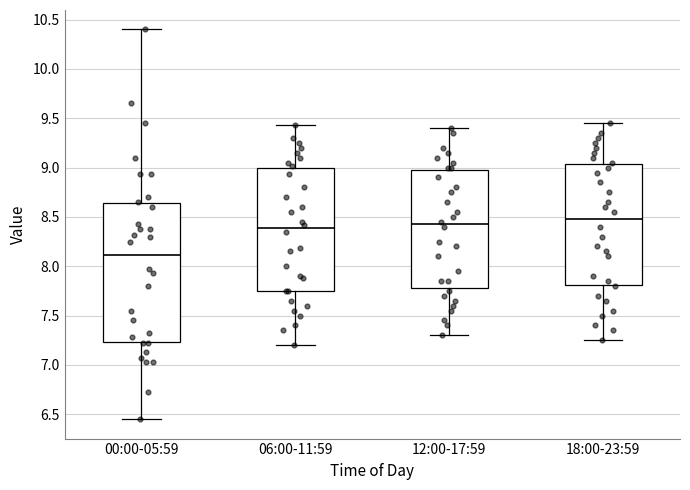

Reading left to right, read every box against the y-axis: the position of its median line, the range the box covers, and the ends of its whiskers. The values are not printed on the chart, so give them approximately, as read against the axis.

00:00-05:59: median 8.10, box 7.25 to 8.65, whiskers 6.45 to 10.40
06:00-11:59: median 8.40, box 7.75 to 9.00, whiskers 7.20 to 9.45
12:00-17:59: median 8.45, box 7.80 to 9.00, whiskers 7.30 to 9.40
18:00-23:59: median 8.50, box 7.80 to 9.05, whiskers 7.25 to 9.45